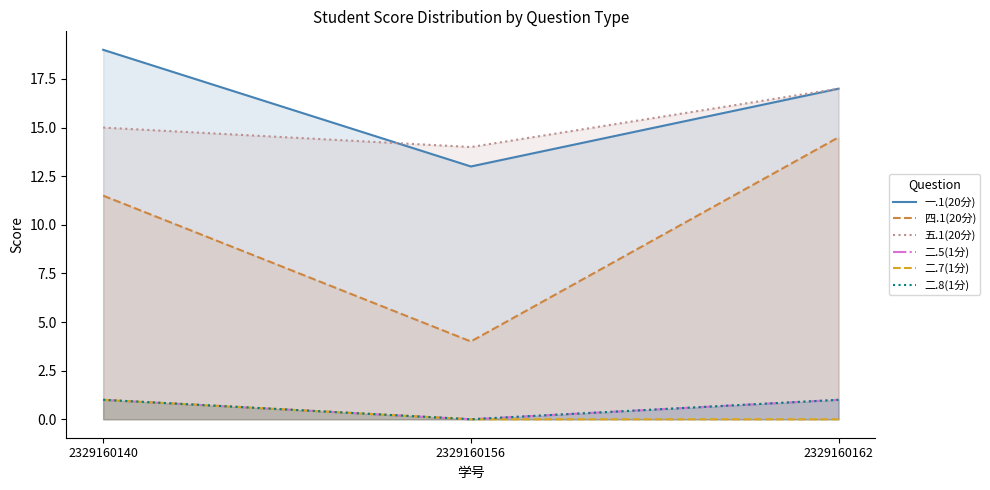

What is the difference between the 一.1(20分) values at 2329160162 and 2329160156?

4.0